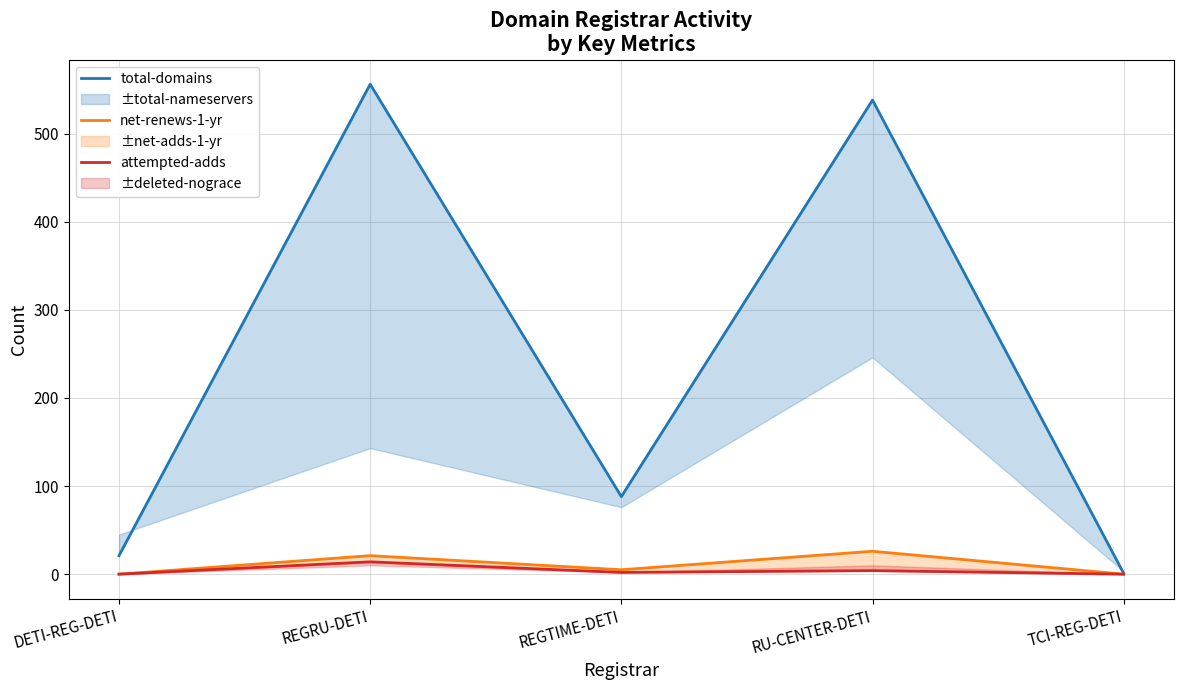

The value of total-domains at DETI-REG-DETI is 21. True or false?

True